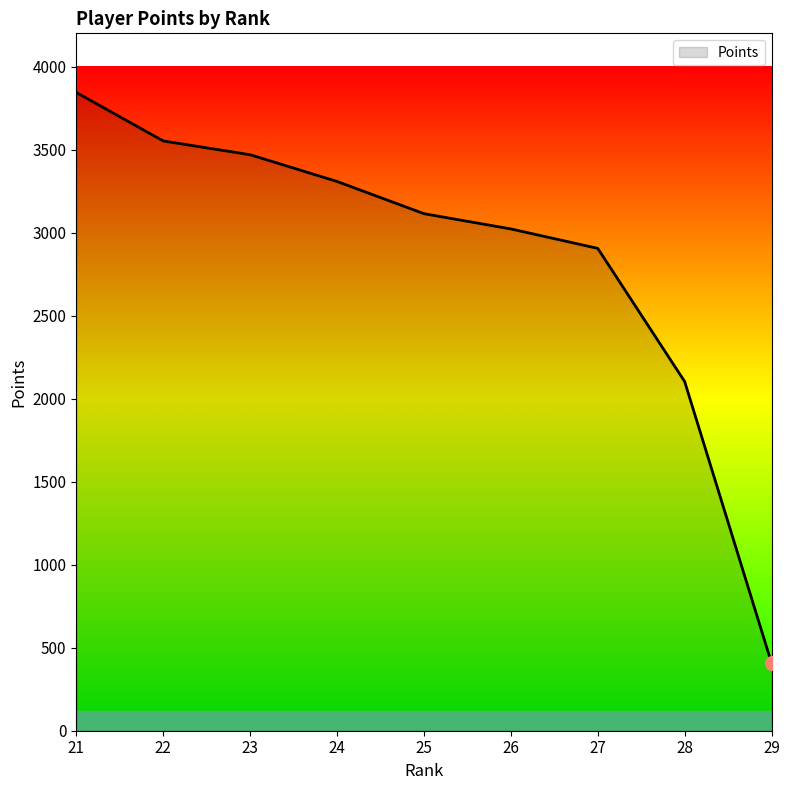

Which label corresponds to the smallest value in the chart?

29